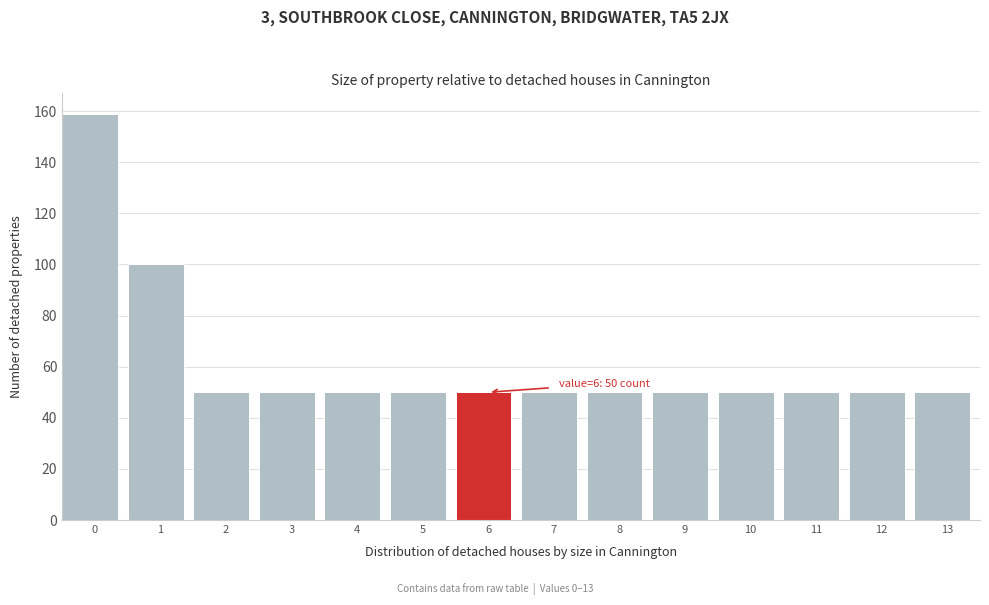

Reading left to right, transcribe all the data shown in this chart.

159	100	50	50	50	50	50	50	50	50	50	50	50	50